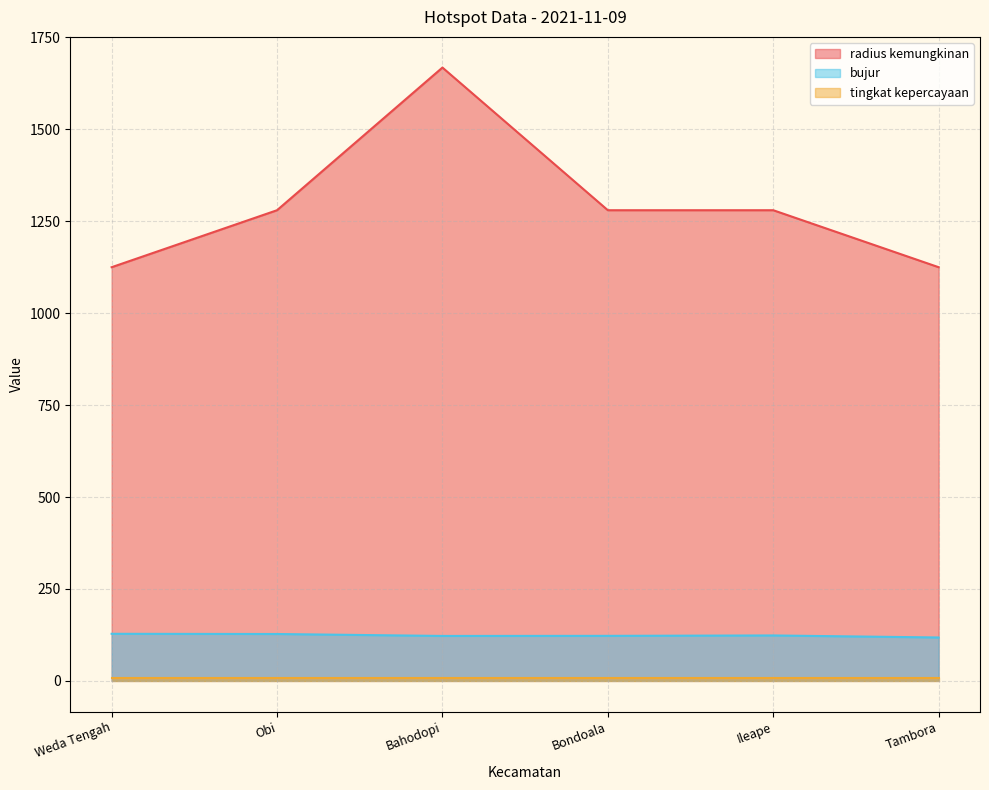

True or false: radius kemungkinan and bujur intersect in this chart.

False